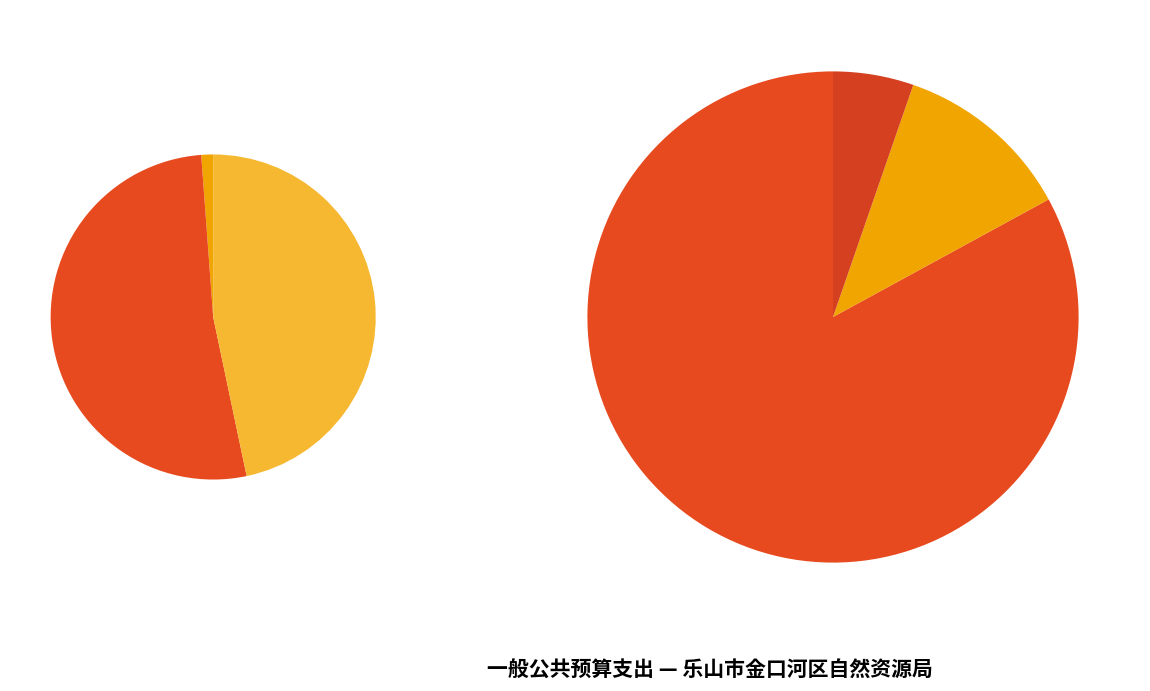

What is the change in value from 行政单位离退休 to 住房公积金?

+59.9